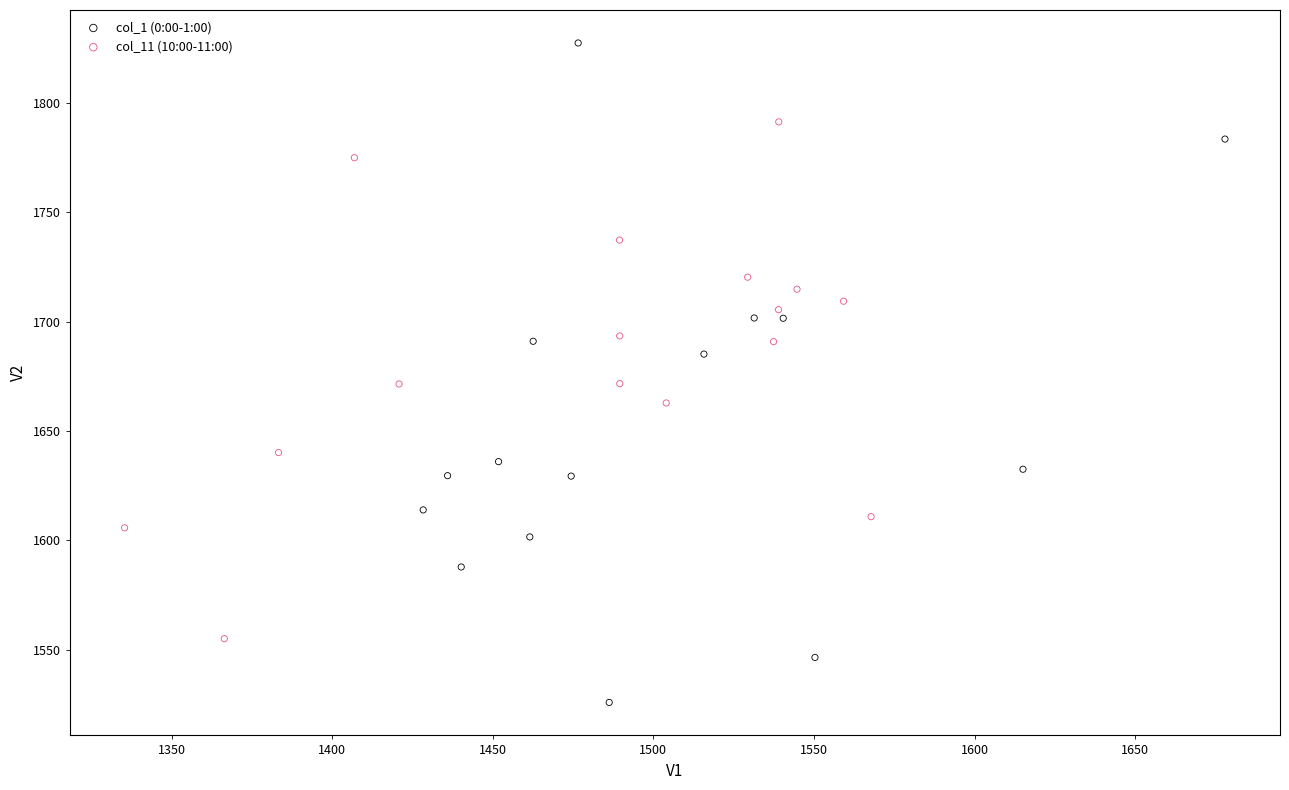

Which series reaches the minimum Y coordinate?

col_1 (0:00-1:00)